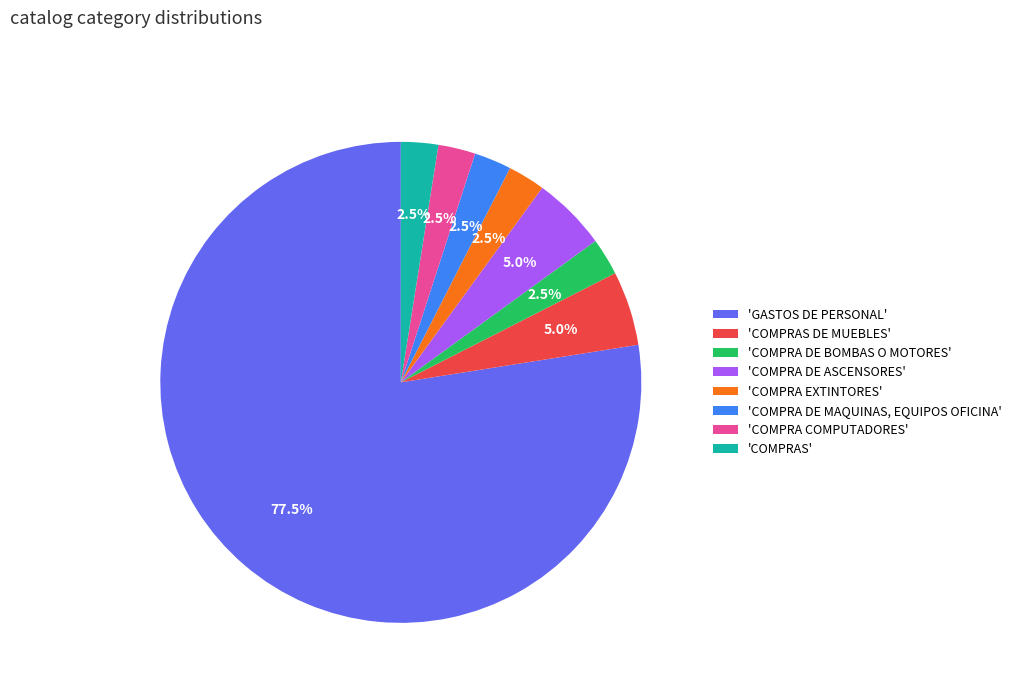

What is the ratio of the value at 'COMPRA DE BOMBAS O MOTORES' to the value at 'COMPRAS DE MUEBLES'?

0.5